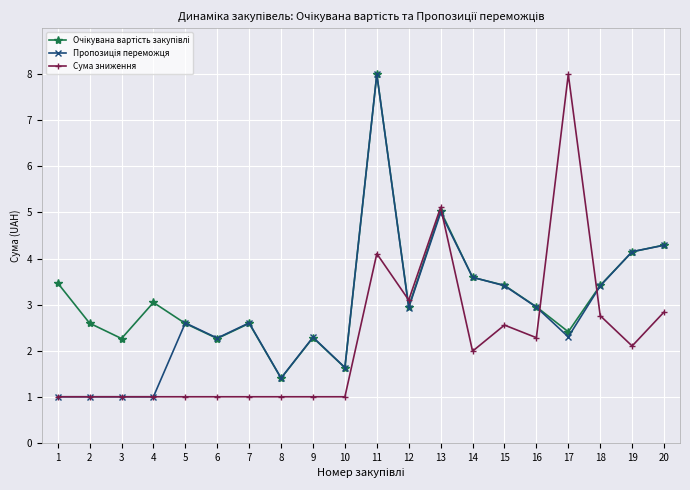

How many categories are shown in the chart?

20